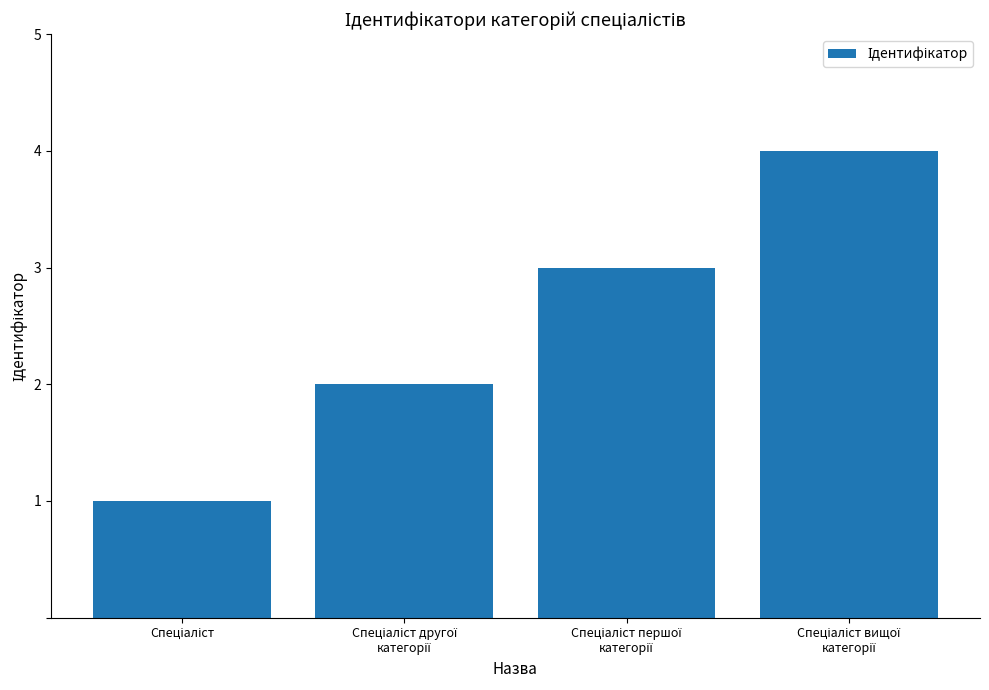

How many distinct data groups are displayed?

1